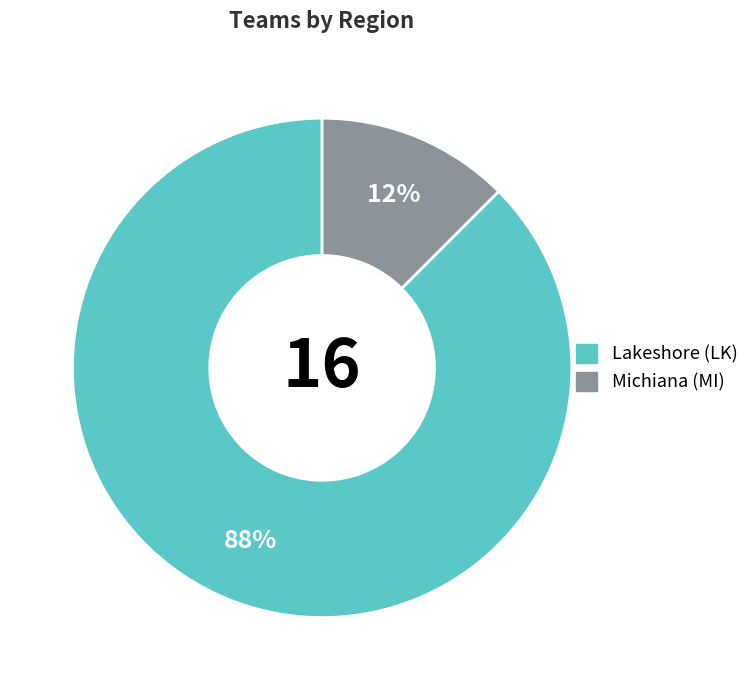

Count the number of slices in the pie.

2